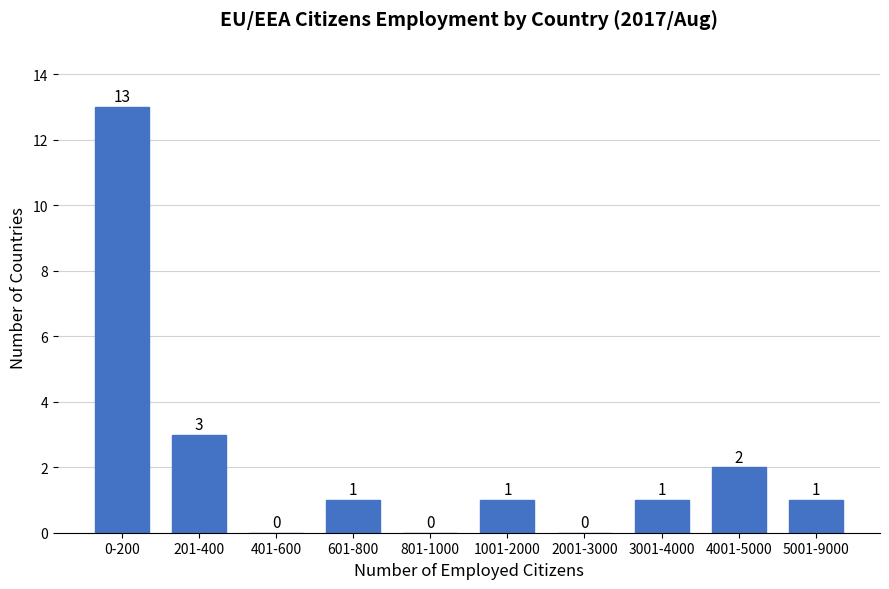

Reading left to right, list all the values displayed in this chart.

0-200=13	201-400=3	401-600=0	601-800=1	801-1000=0	1001-2000=1	2001-3000=0	3001-4000=1	4001-5000=2	5001-9000=1